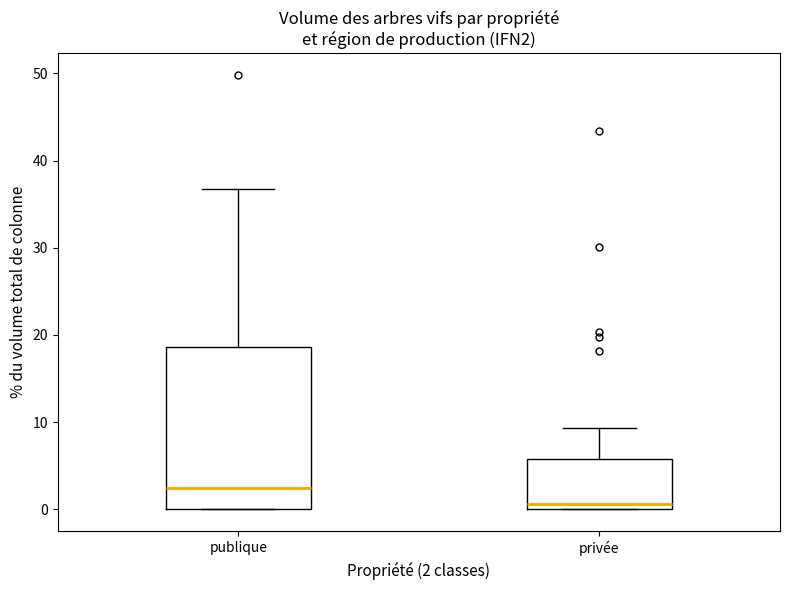

Where is the lower edge of the box for privée on the y-axis? The values are not printed on the chart, so give them approximately, as read against the axis.

0